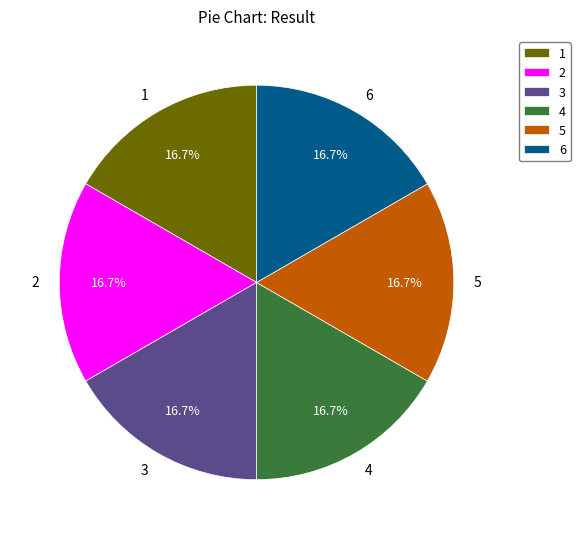

True or false: 1 accounts for 26% of the total.

False